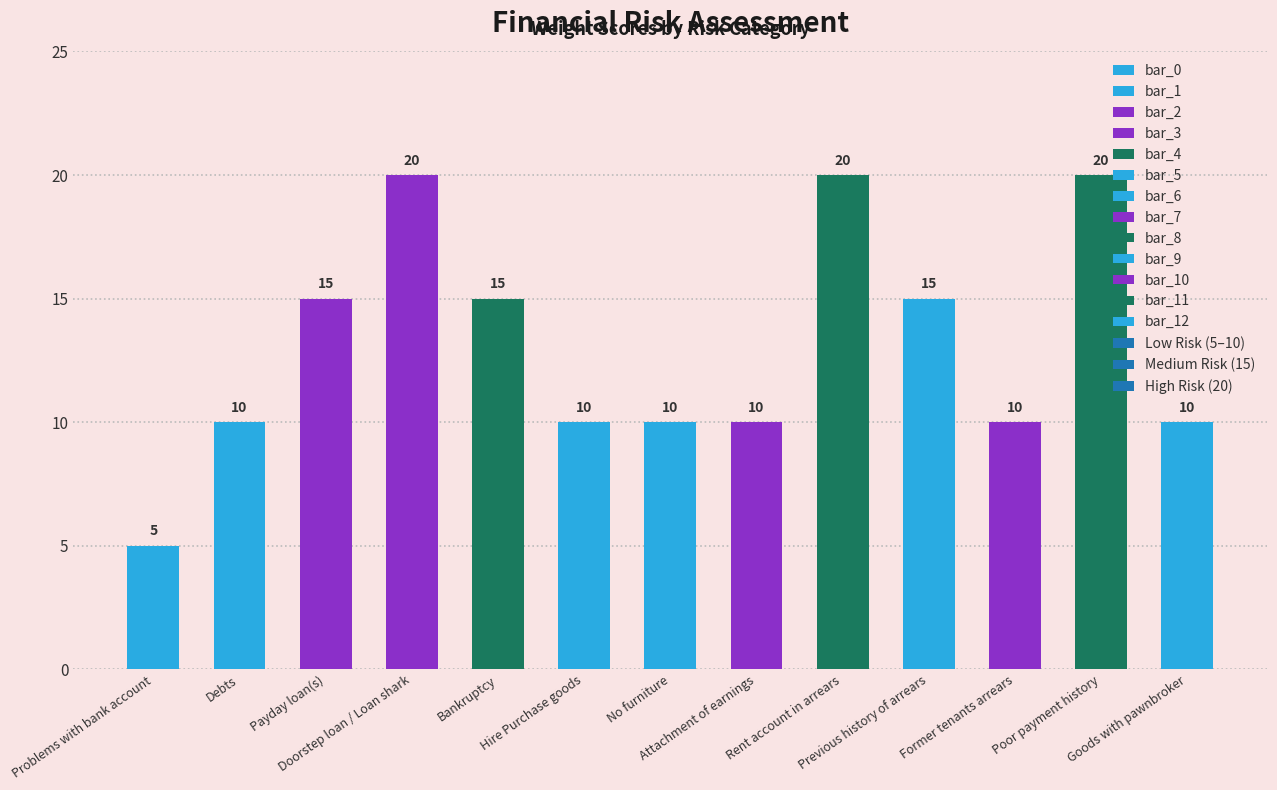

How many values exceed 10?

6